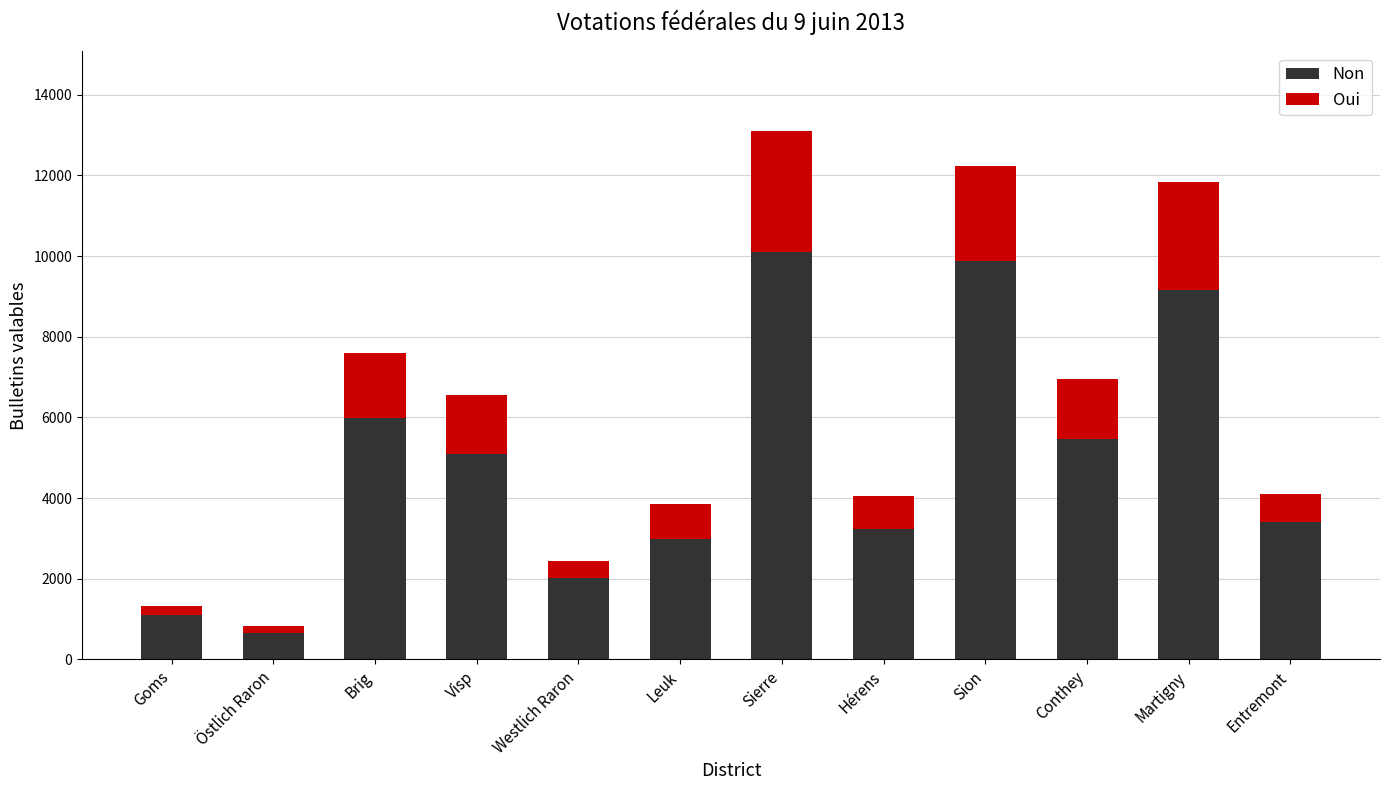

The value of Non at Östlich Raron is 668. True or false?

True